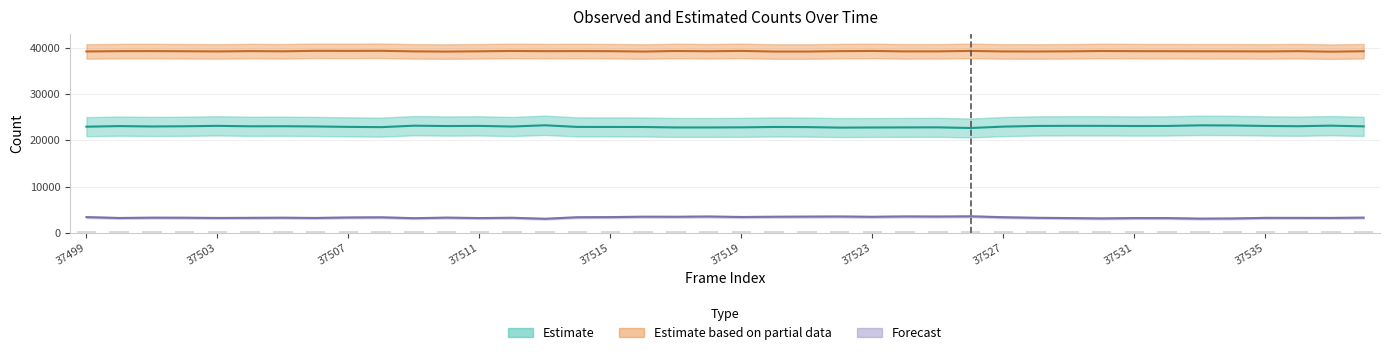

Count the number of data series in this chart.

3